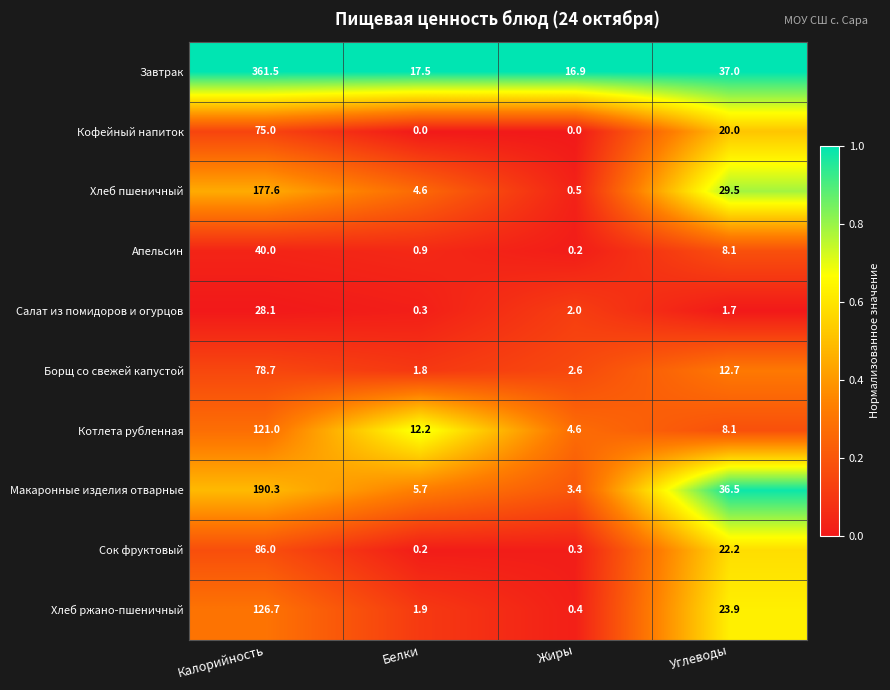

What is the highest value of the Апельсин series?

40.0